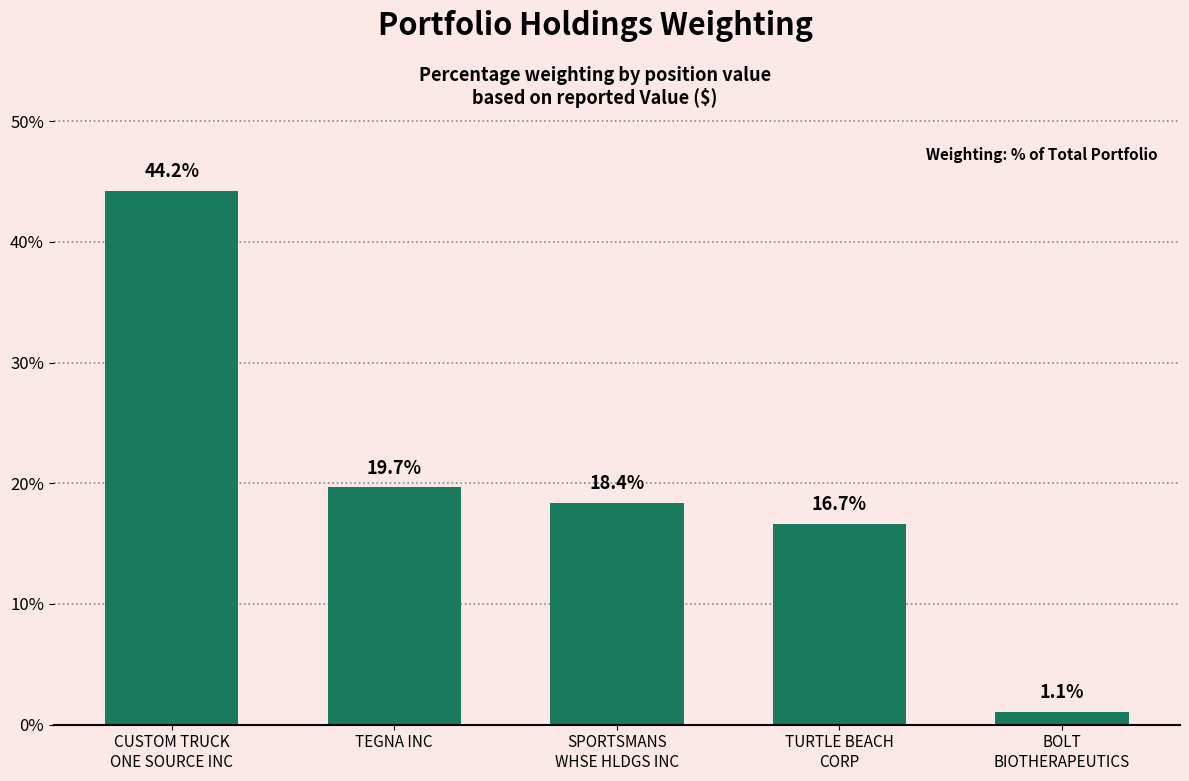

Reading left to right, extract all data points from this chart.

44.2	19.7	18.4	16.7	1.1